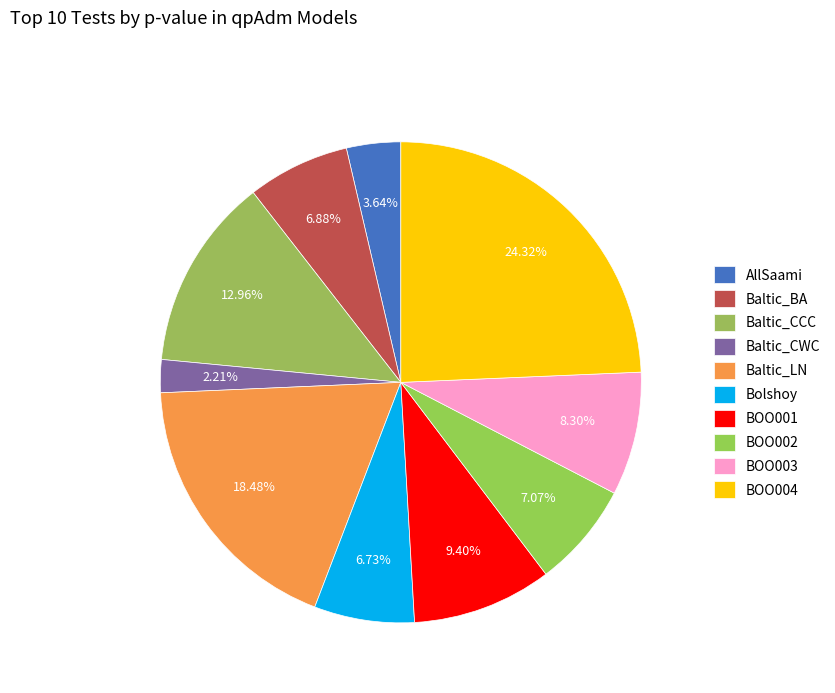

Rank the categories by value from highest to lowest.

BOO004, Baltic_LN, Baltic_CCC, BOO001, BOO003, BOO002, Baltic_BA, Bolshoy, AllSaami, Baltic_CWC